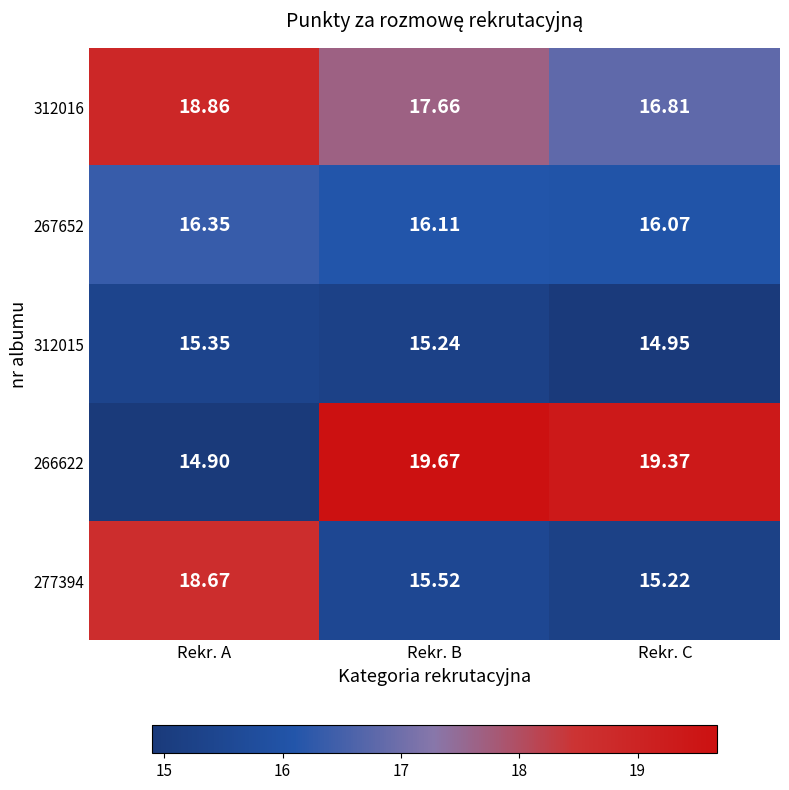

At which label does 312015 first exceed 15?

Rekr. A